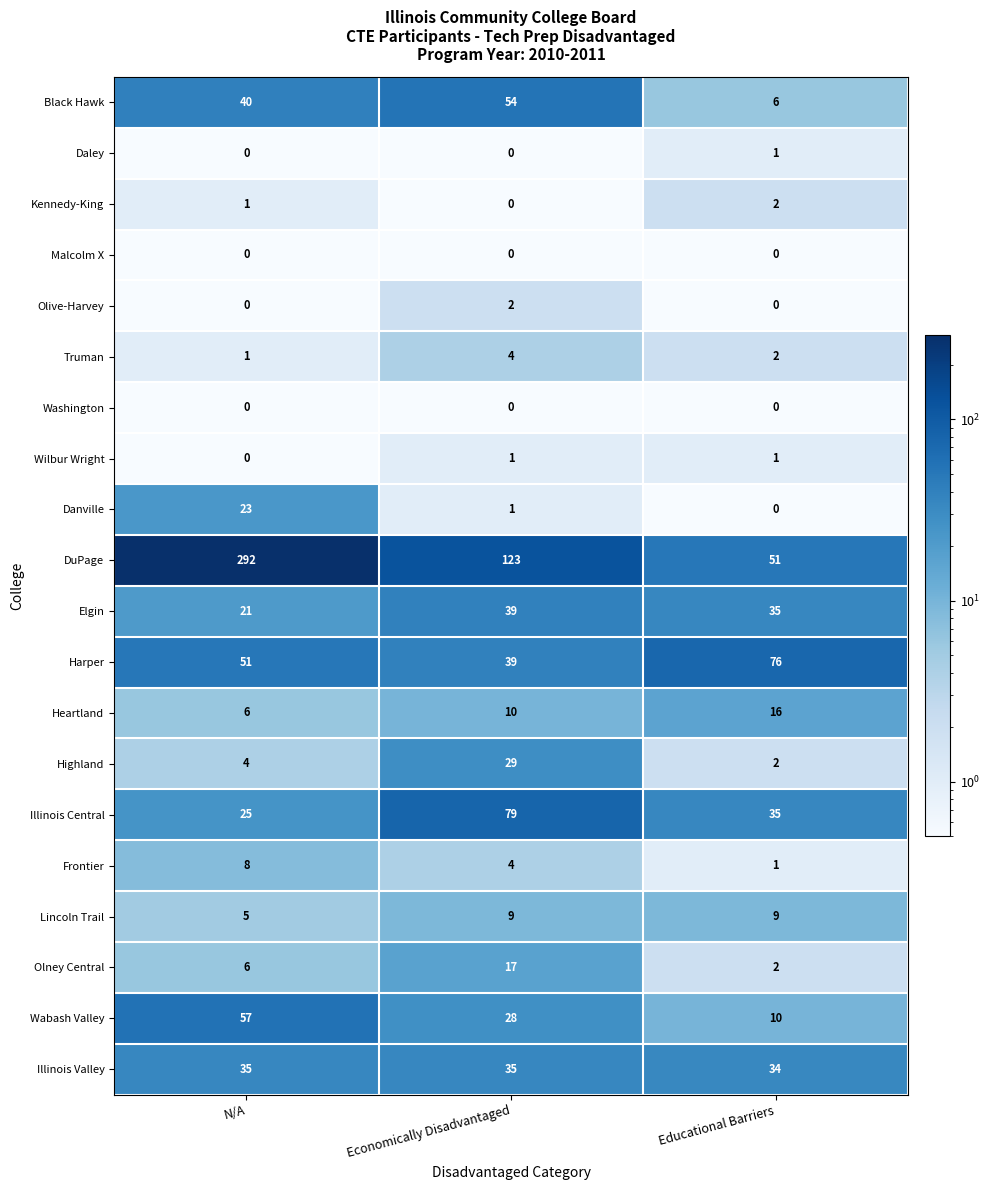

List the labels in order of Truman value, largest first.

Economically Disadvantaged, Educational Barriers, N/A